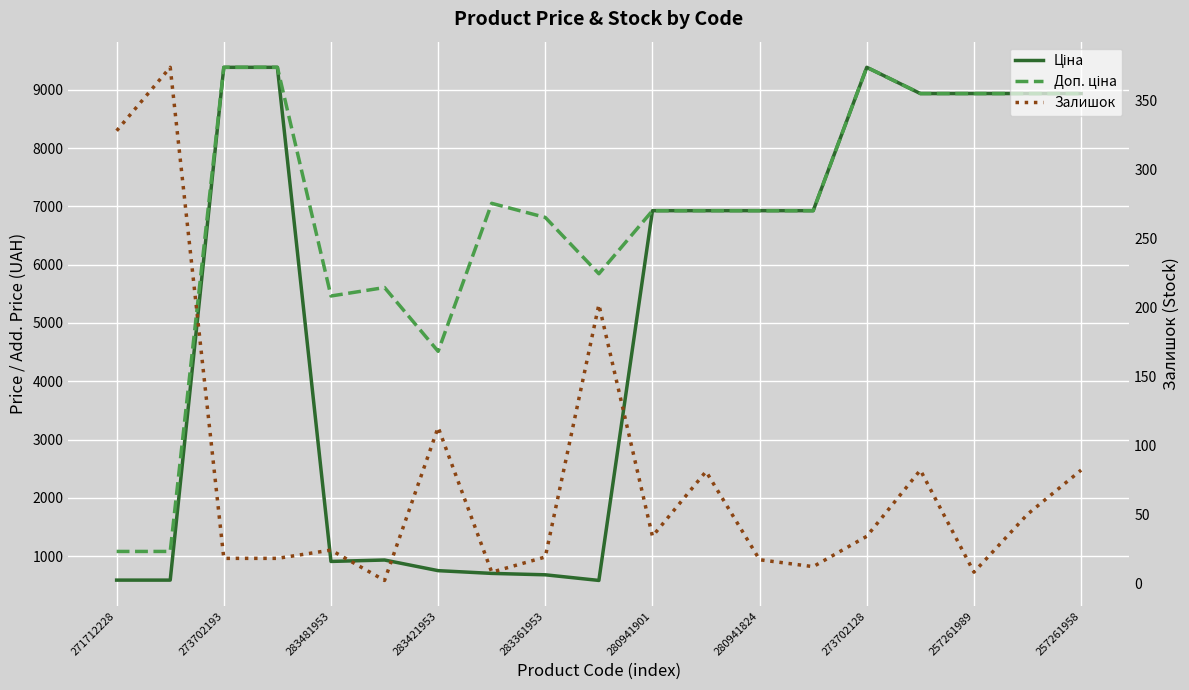

List the series in order of their overall mean, highest first.

Доп. ціна, Ціна, Залишок